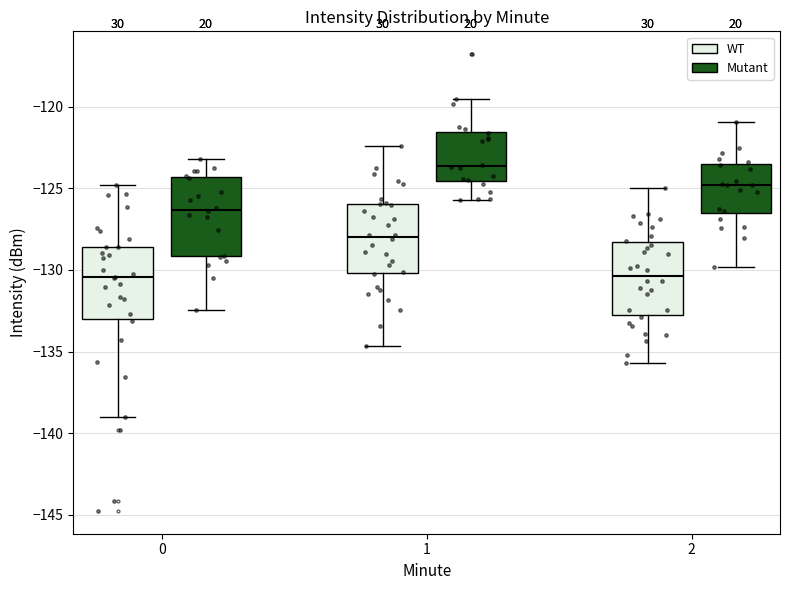

Where is the upper edge of the box for 0 (WT) on the y-axis? The values are not printed on the chart, so give them approximately, as read against the axis.

-128.5